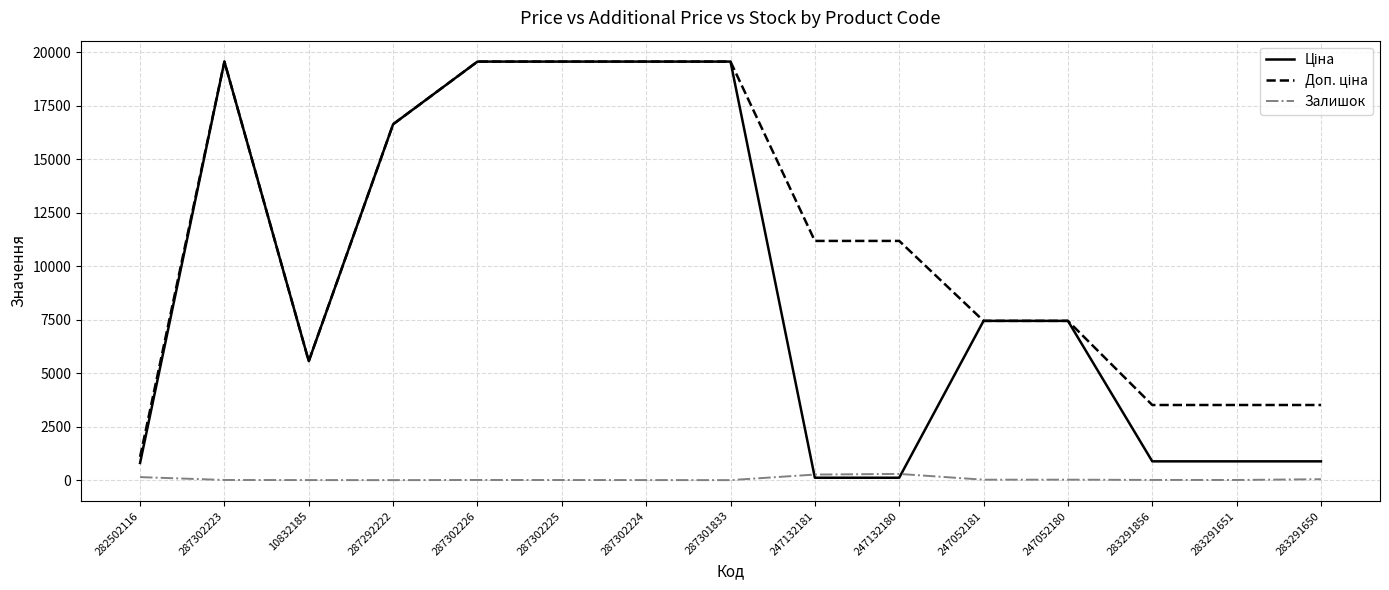

What is the maximum value shown in the chart?

19564.9